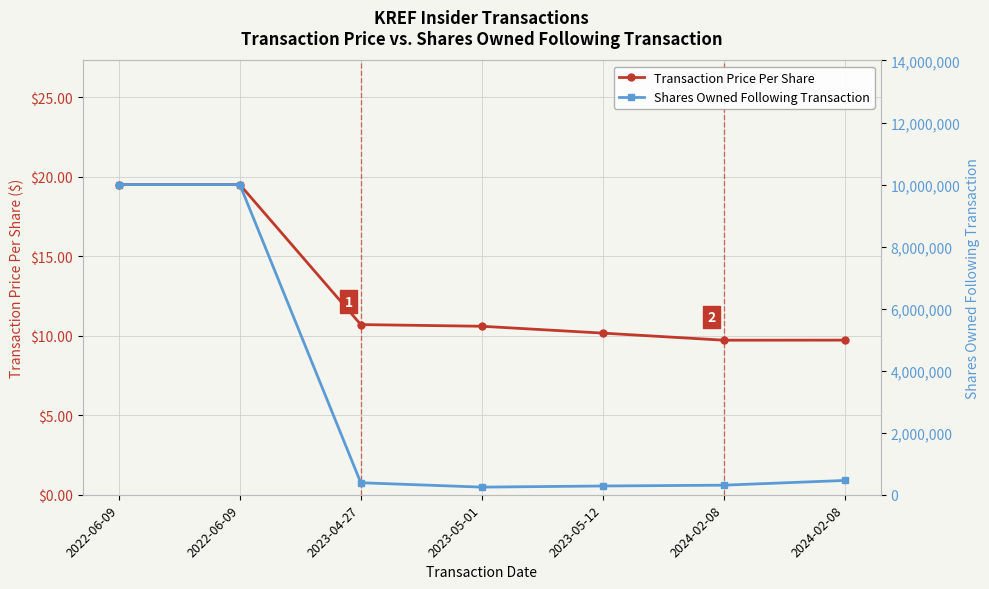

What is the label of the 3rd point from the left?

2023-04-27